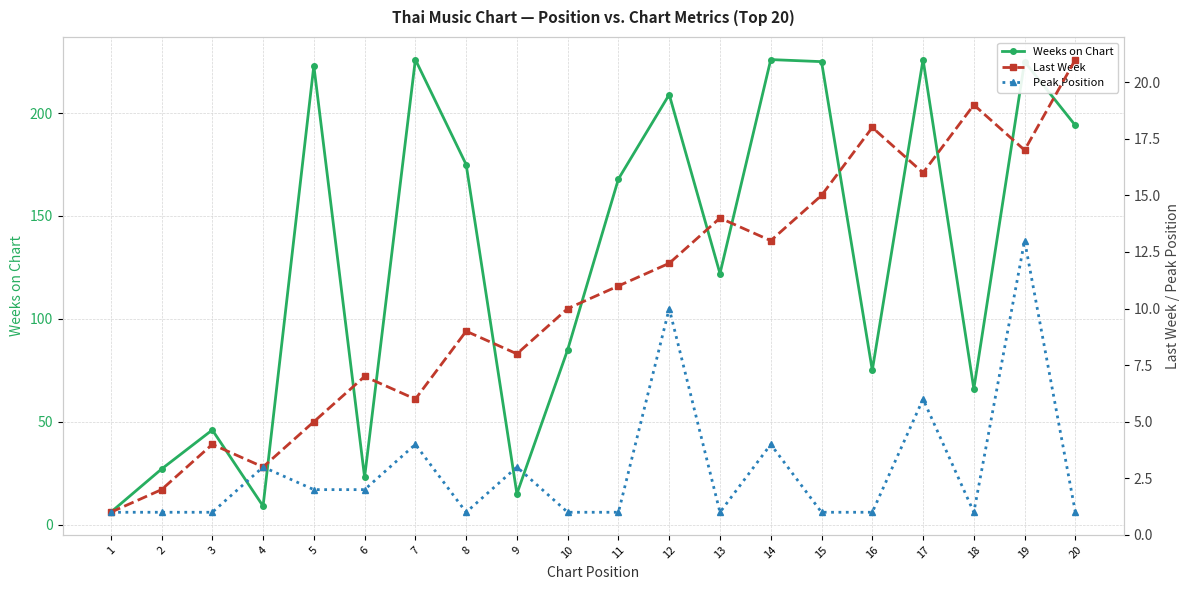

Count the number of categories in the chart.

20